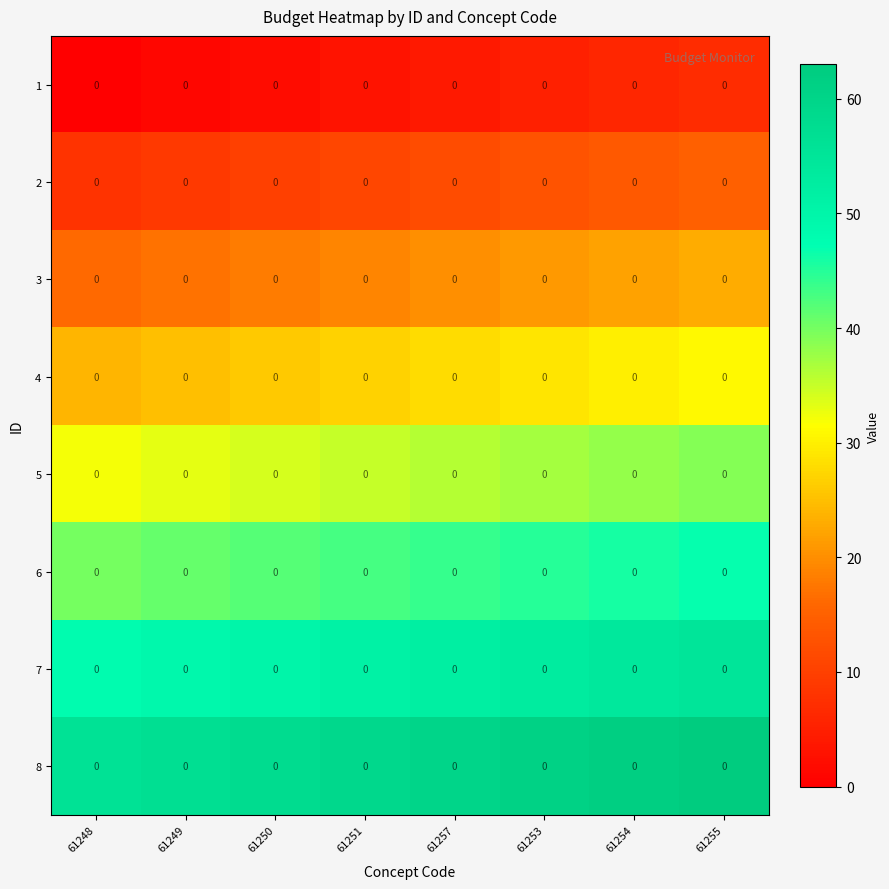

What is the sum of the 8 values at 61253 and 61254?

123